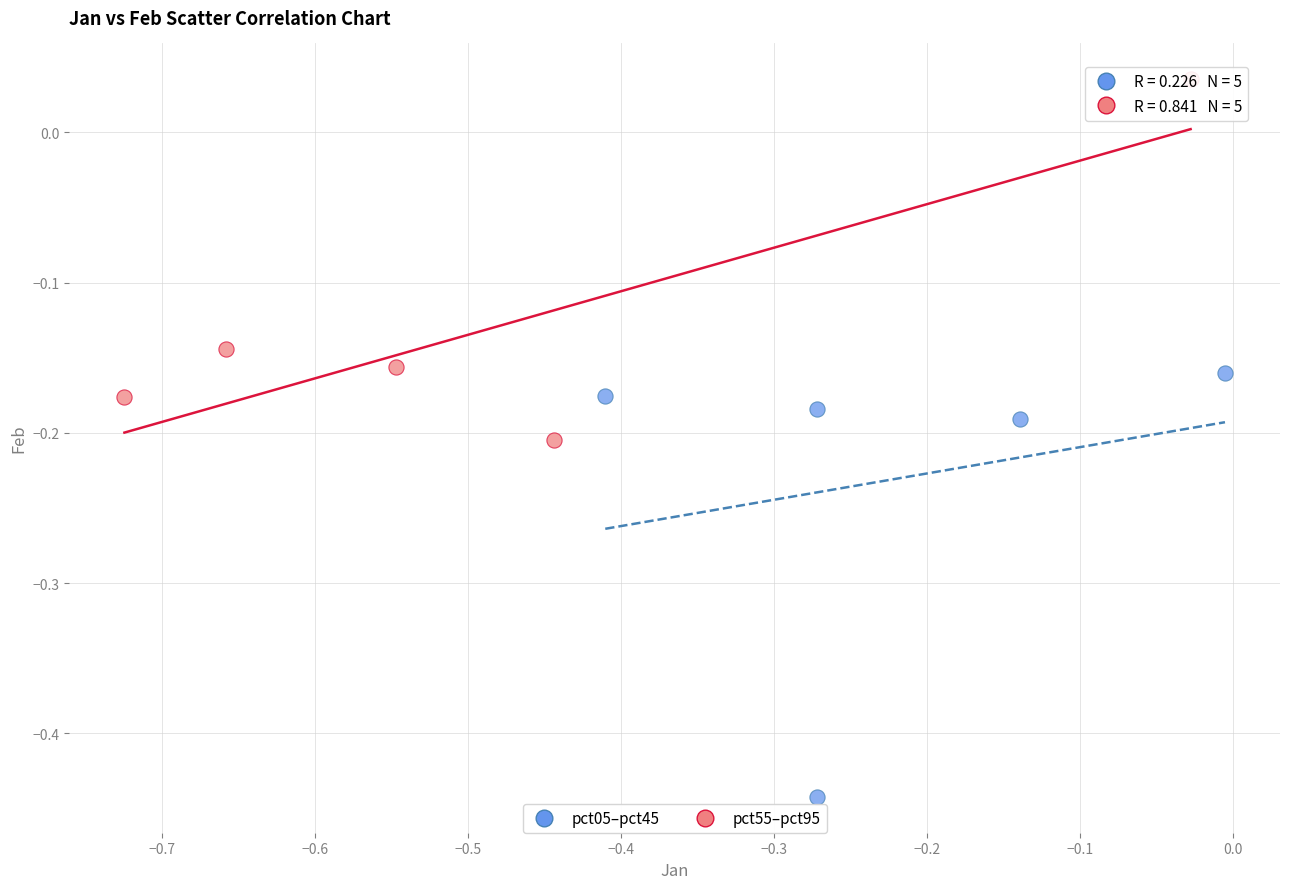

Which series reaches the minimum Y coordinate?

pct05–pct45